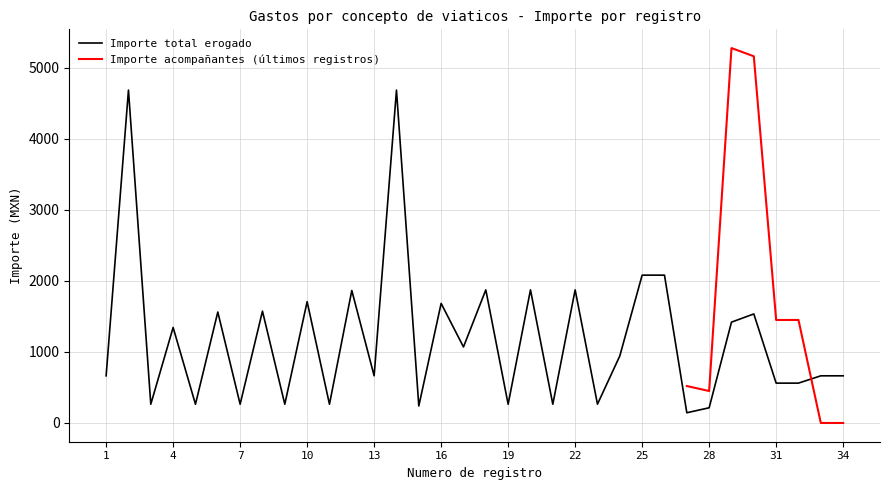

At which label does Importe total erogado first exceed 944?

2